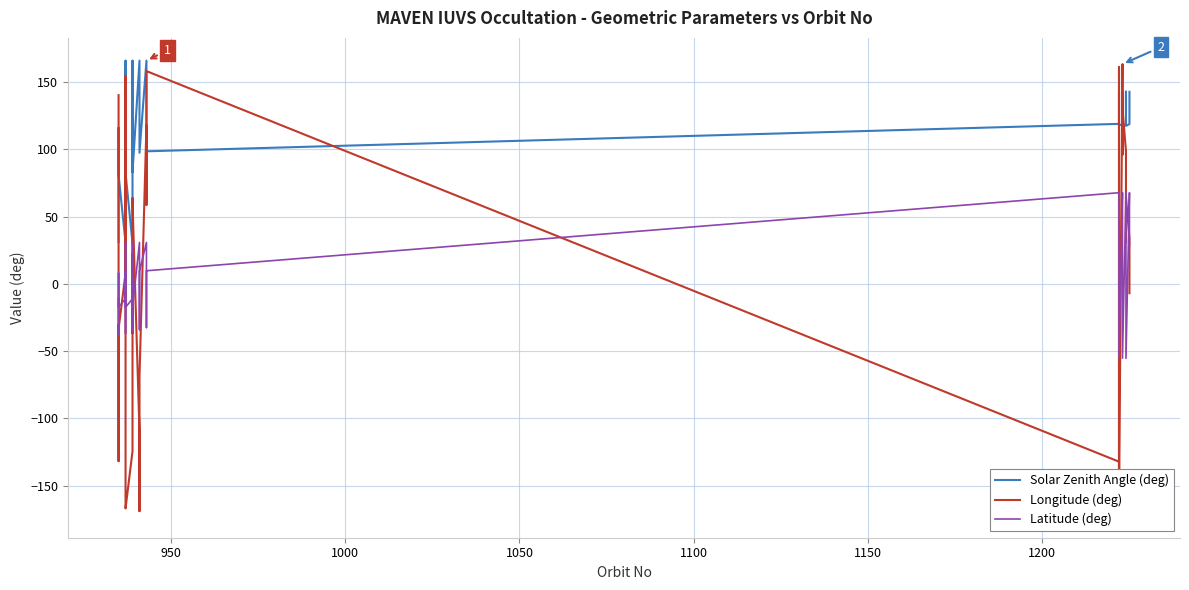

How many lines are shown in the chart?

3